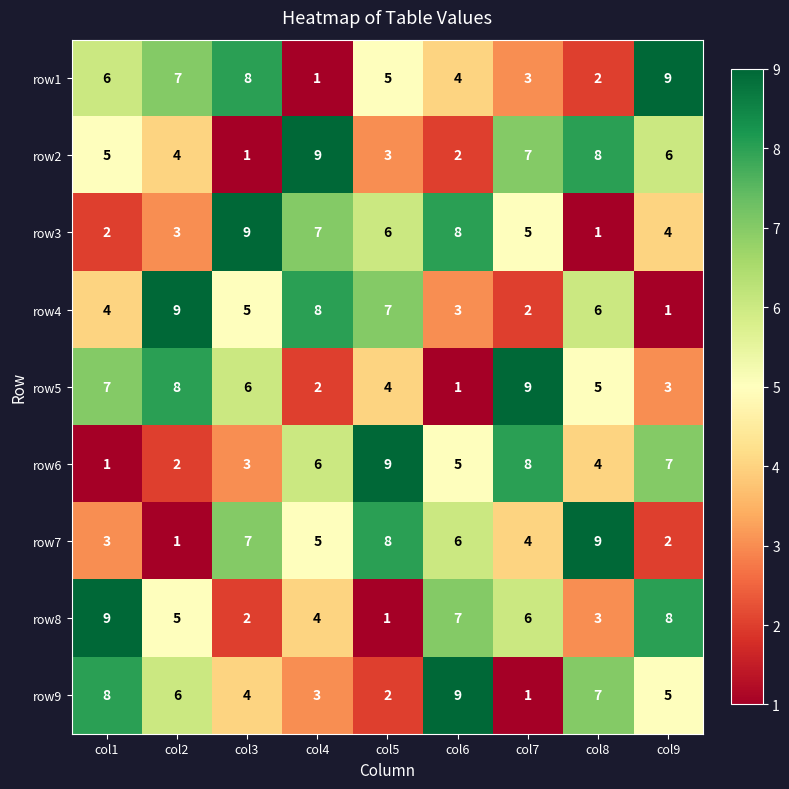

What is the sum of all row9 values?

45